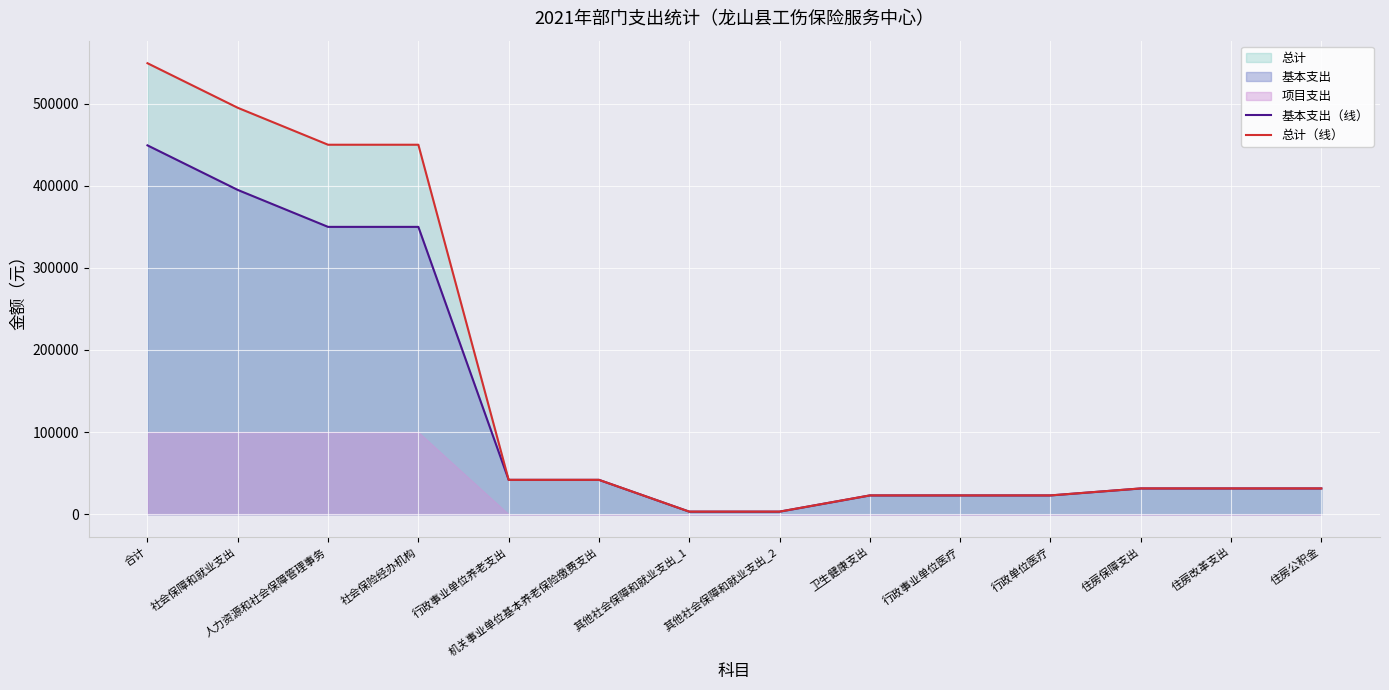

What is the difference between the second highest and minimum values in the 总计（线） series?

491657